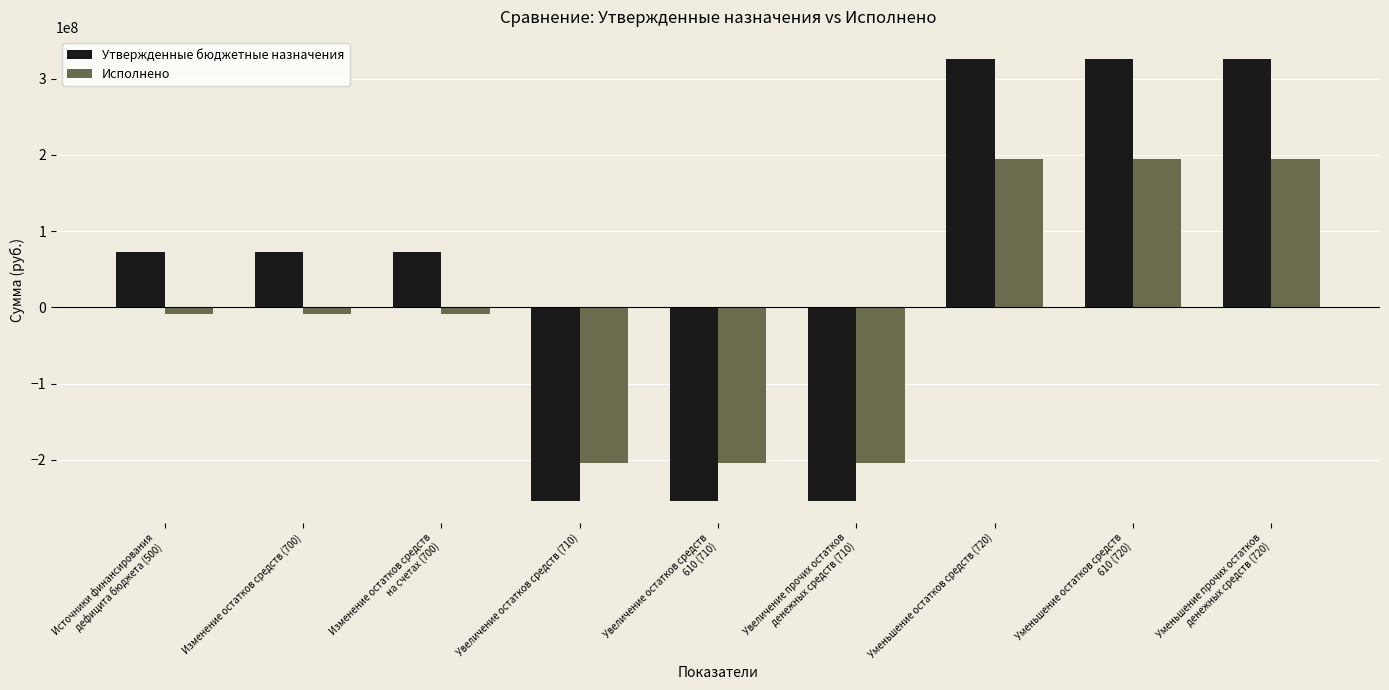

Which series has the largest total across all categories?

Утвержденные бюджетные назначения